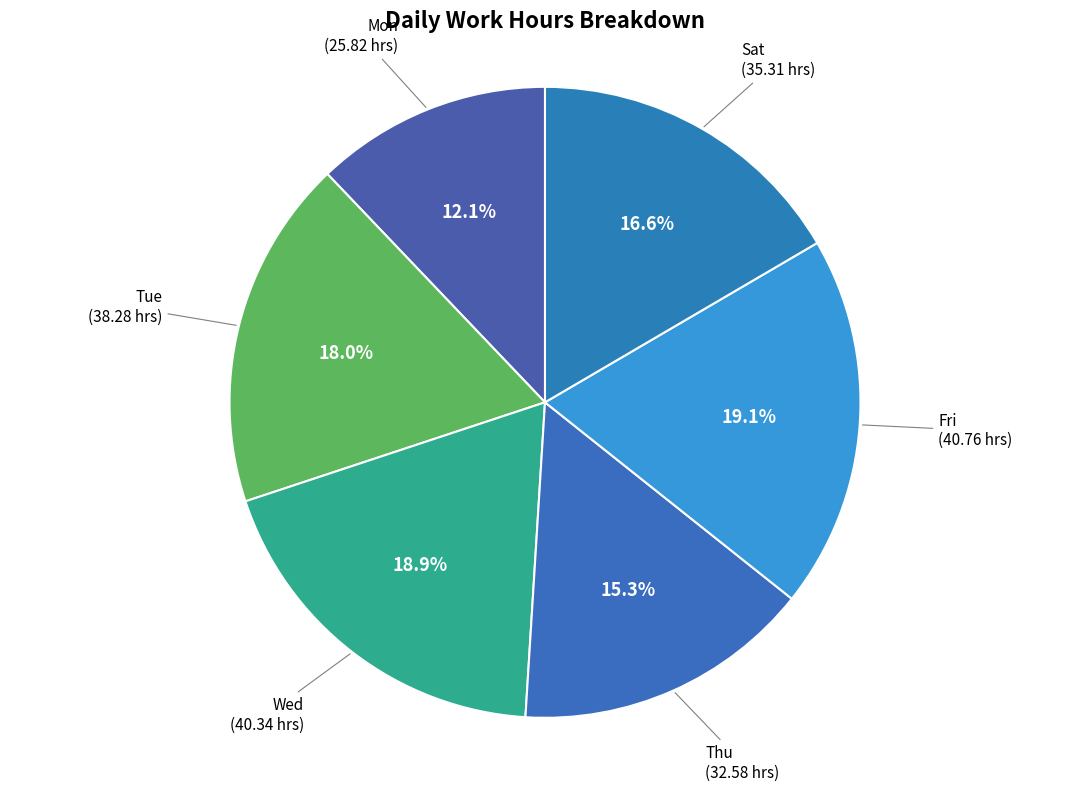

Which category has the smallest portion of the pie?

Mon